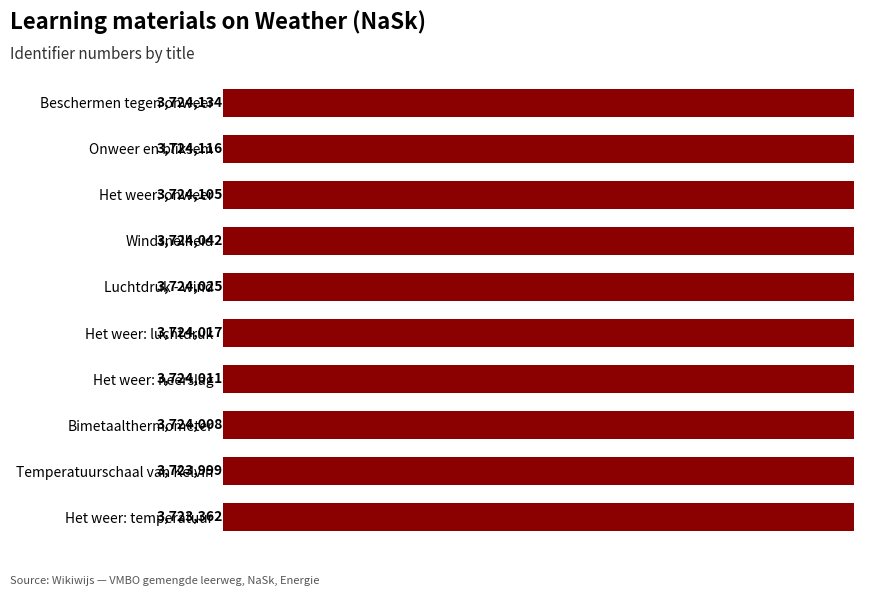

Does the chart contain any negative values?

No